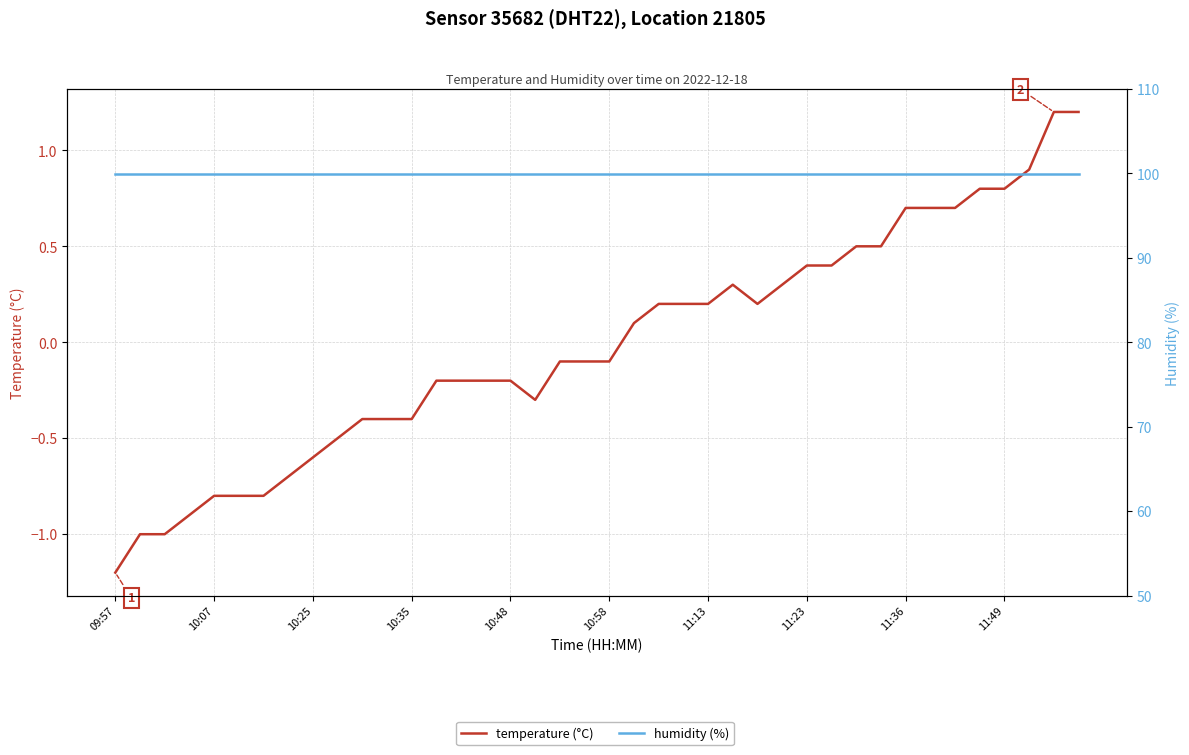

The value of humidity (%) at 25 is 177.4. True or false?

False